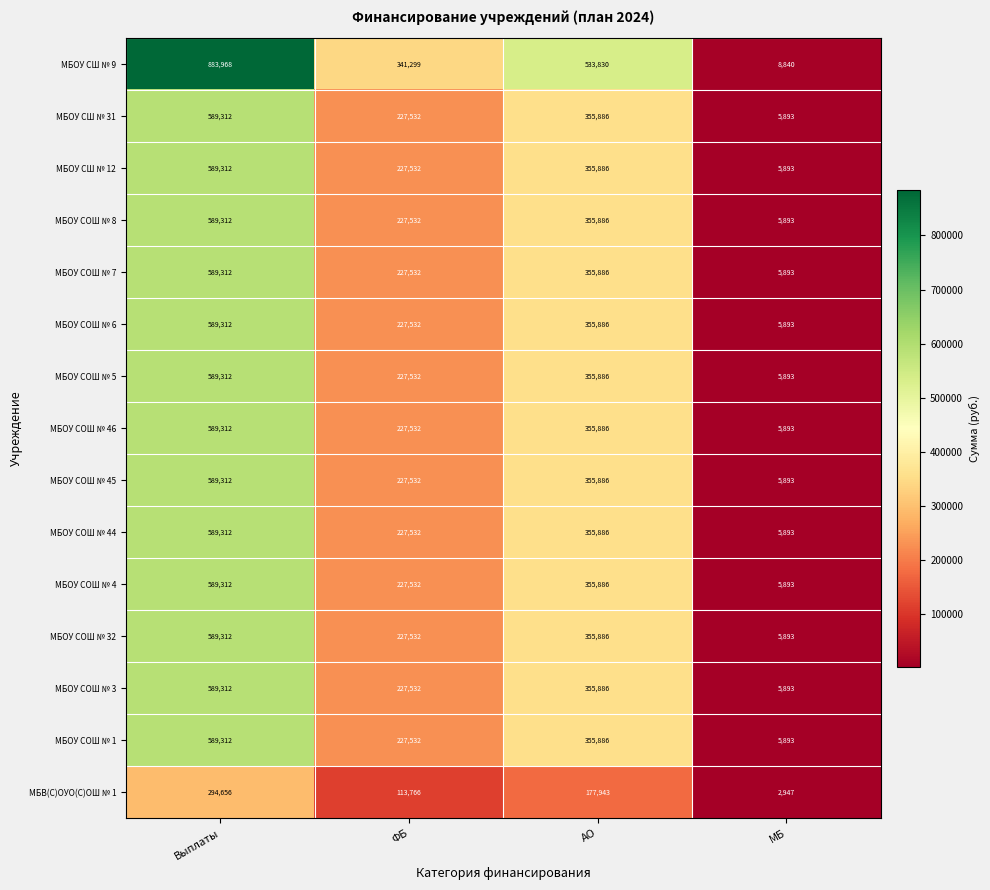

At which category does the chart reach its minimum across all series?

МБ